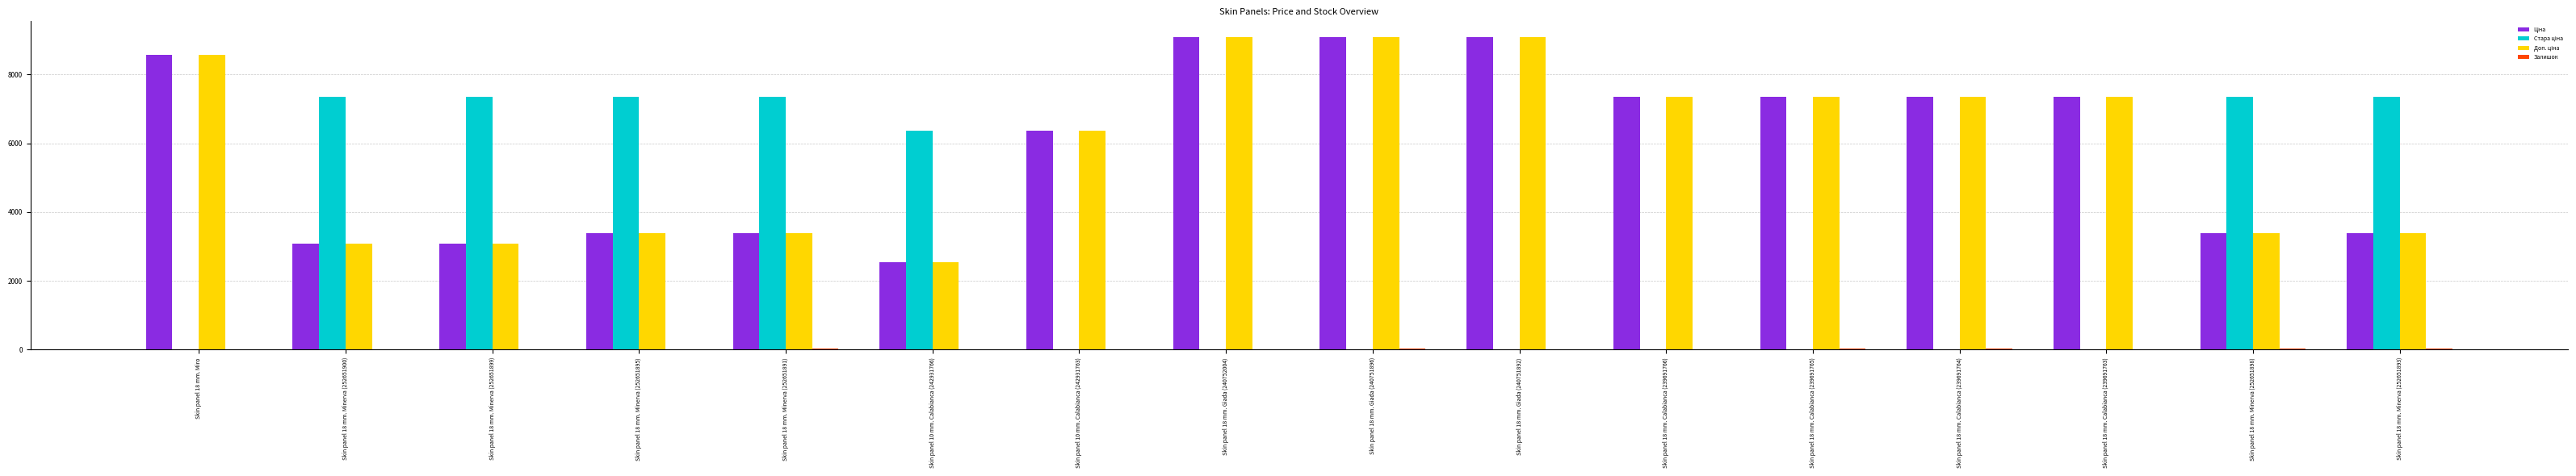

Count the number of categories in the chart.

16